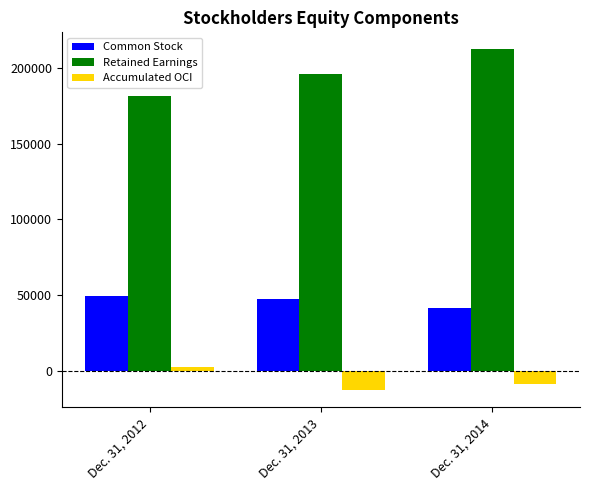

What is the value of the Common Stock bar at the 2nd from the left?

47783